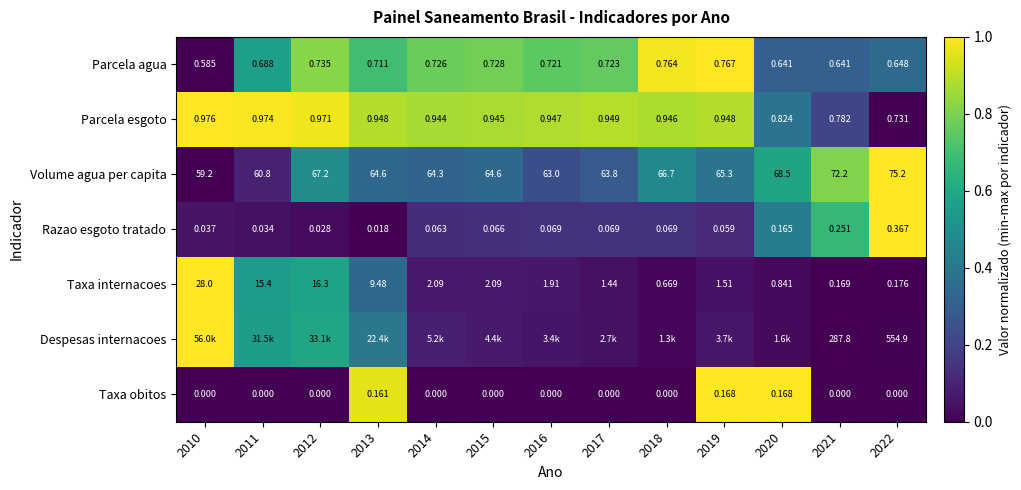

Is the value of Parcela esgoto at 2015 greater than the value of Taxa obitos at 2017?

Yes